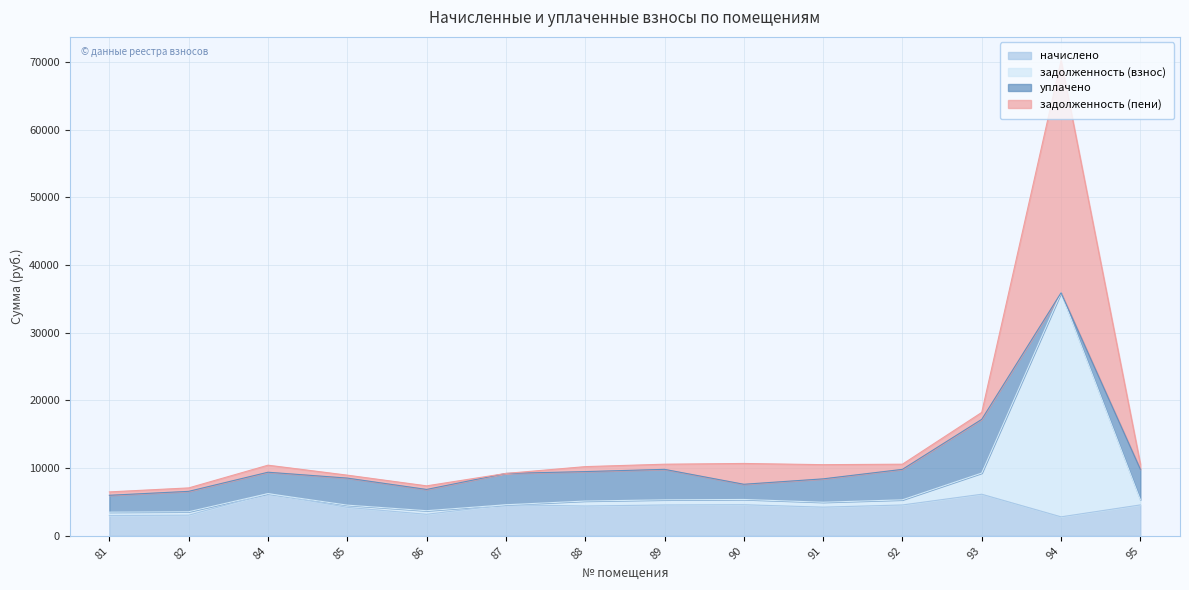

How many interior local valleys does the задолженность (пени) series have?

2